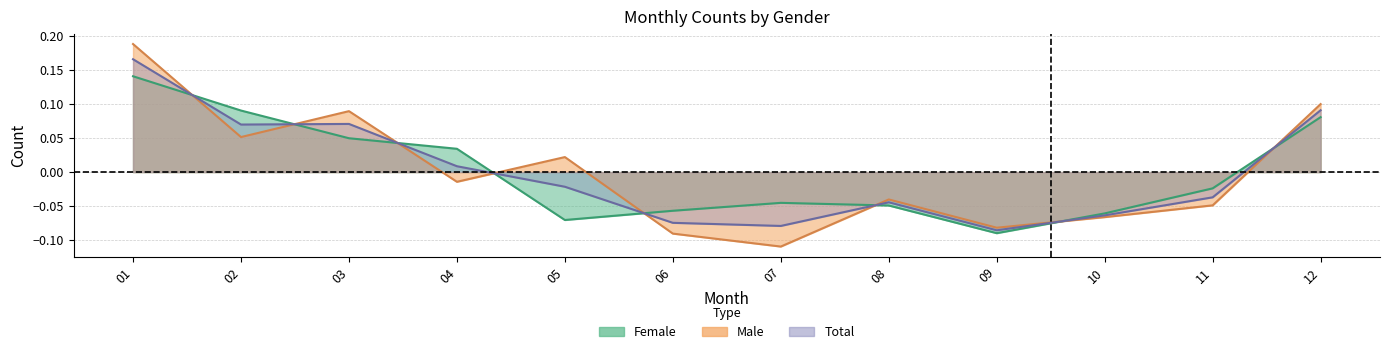

The value of Female at 05 is -0.1. True or false?

True